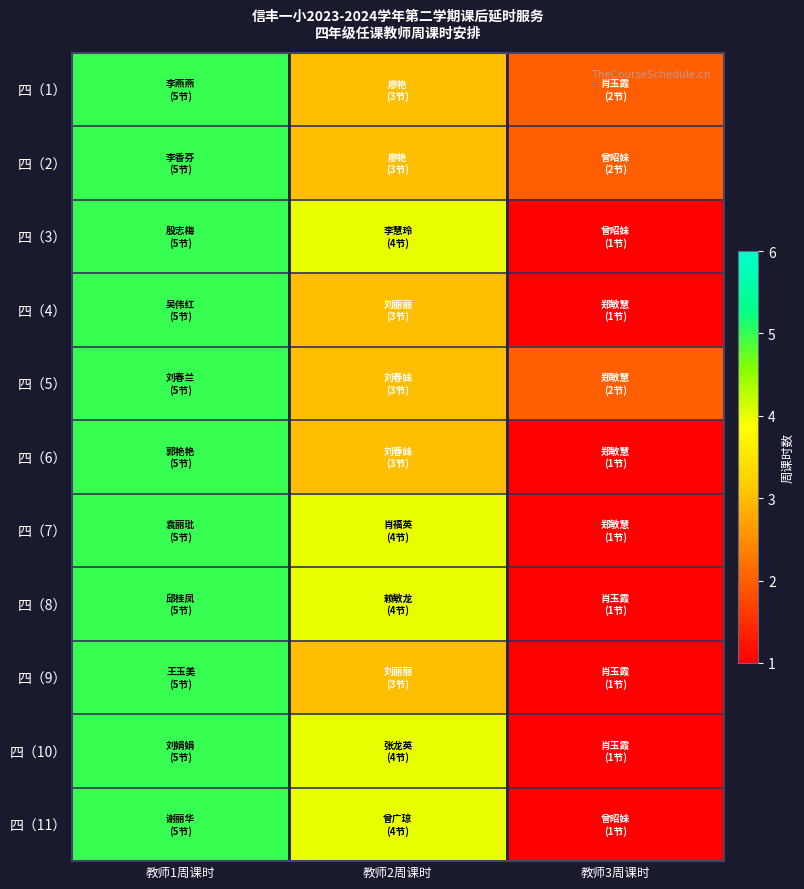

Rank the series at 教师3周课时 from lowest to highest value.

四（3）, 四（4）, 四（6）, 四（7）, 四（8）, 四（9）, 四（10）, 四（11）, 四（1）, 四（2）, 四（5）